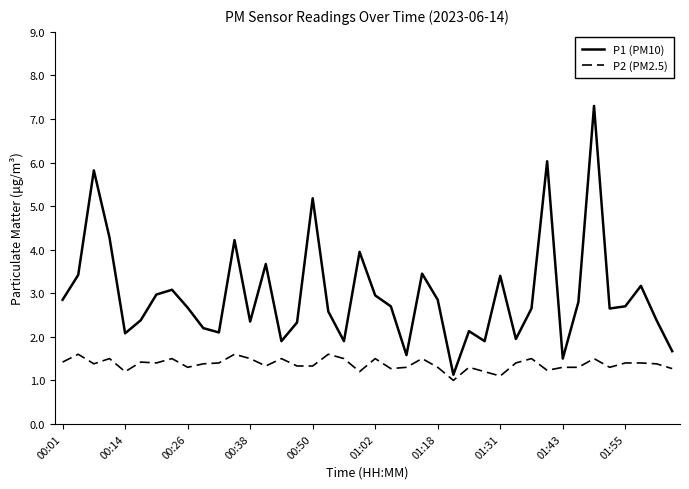

At how many categories does at least one series exceed 4?

6